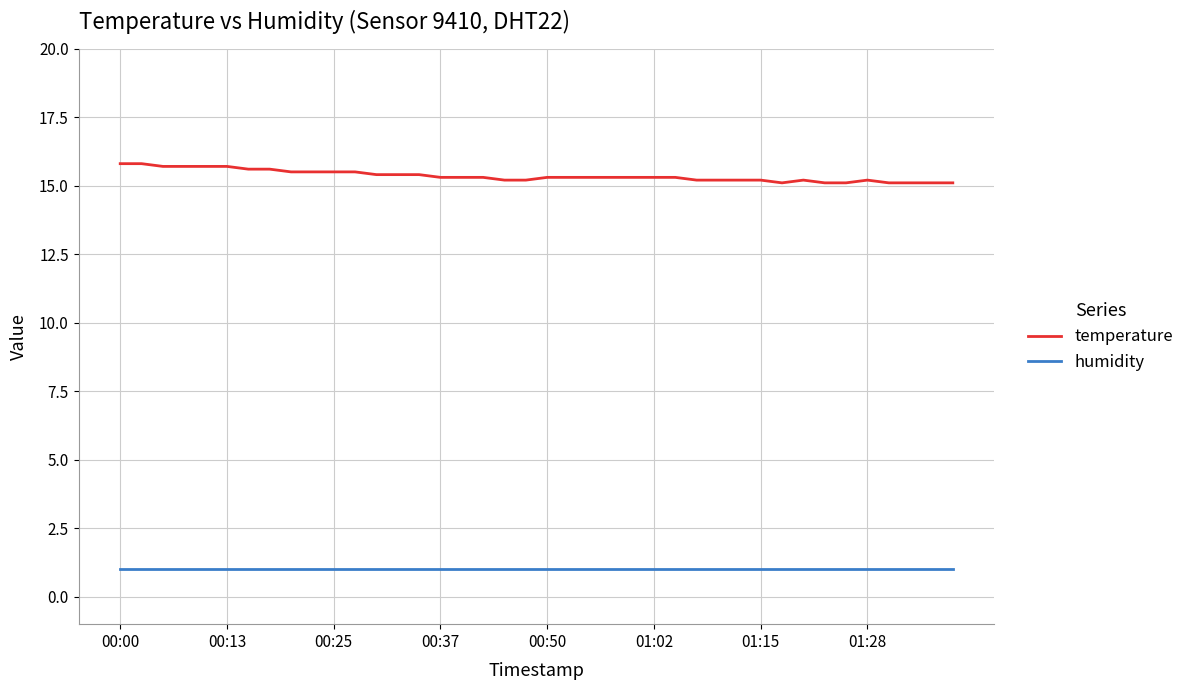

What is the maximum value for temperature?

15.8